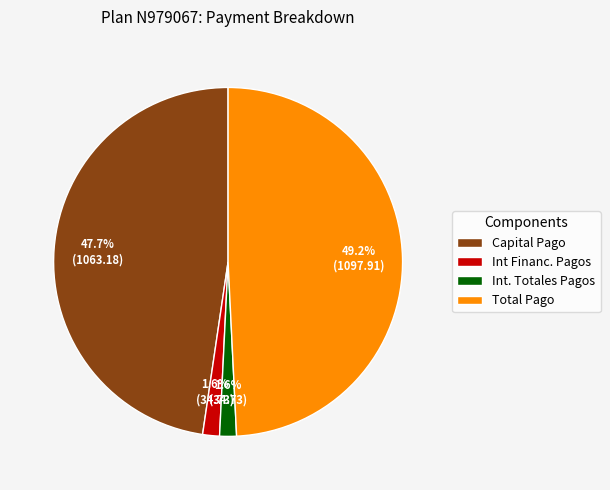

Do Int Financ. Pagos and Total Pago together represent more than half of the pie?

Yes